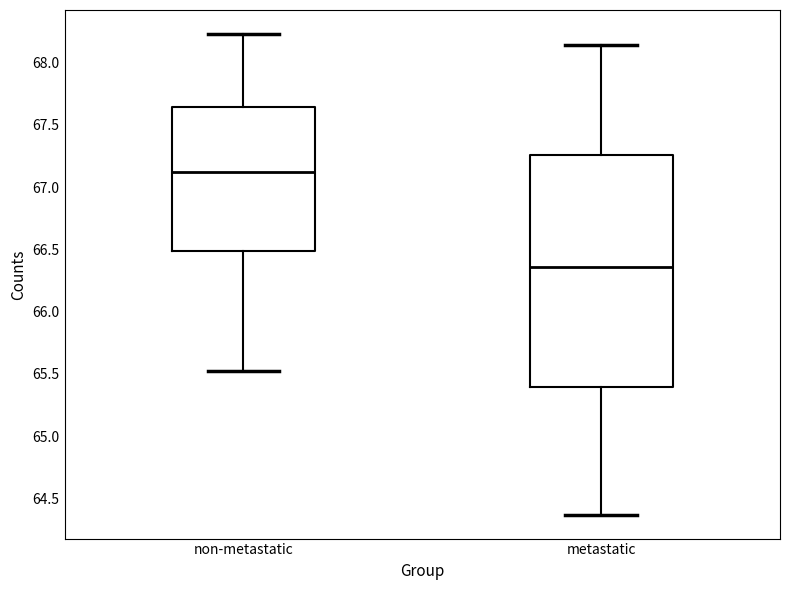

Reading left to right, transcribe this box plot: for each box, give where its median line is, the range the box spans, and where its two whiskers end, as read against the y-axis. The values are not printed on the chart, so give them approximately, as read against the axis.

non-metastatic: median 67.10, box 66.50 to 67.65, whiskers 65.50 to 68.25
metastatic: median 66.35, box 65.40 to 67.25, whiskers 64.35 to 68.15